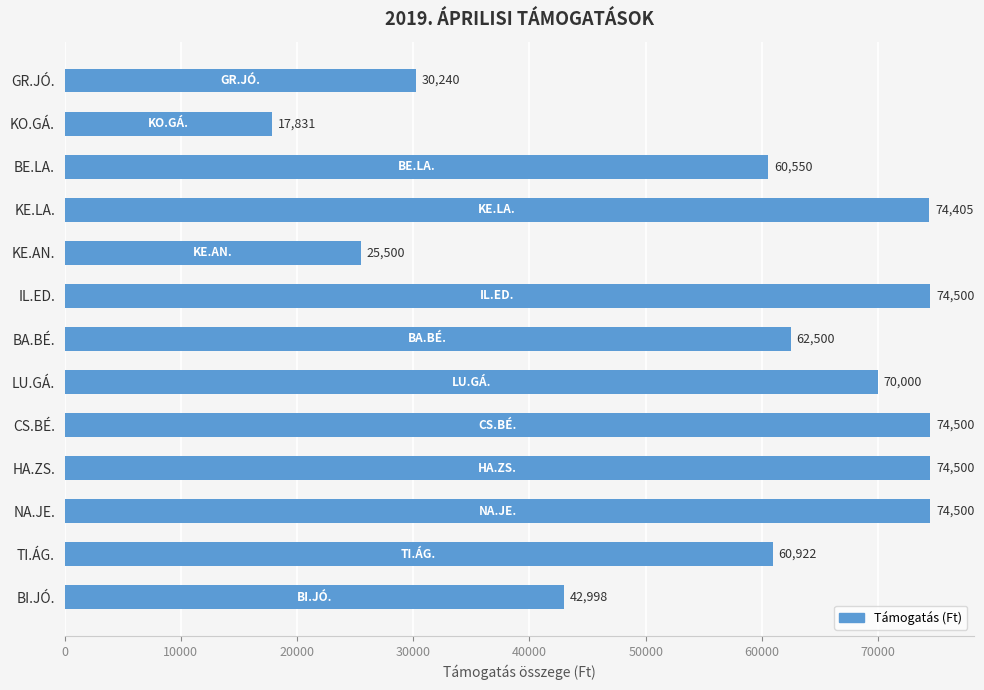

Reading top to bottom, list all the values displayed in this chart.

30240	17831	60550	74405	25500	74500	62500	70000	74500	74500	74500	60922	42998